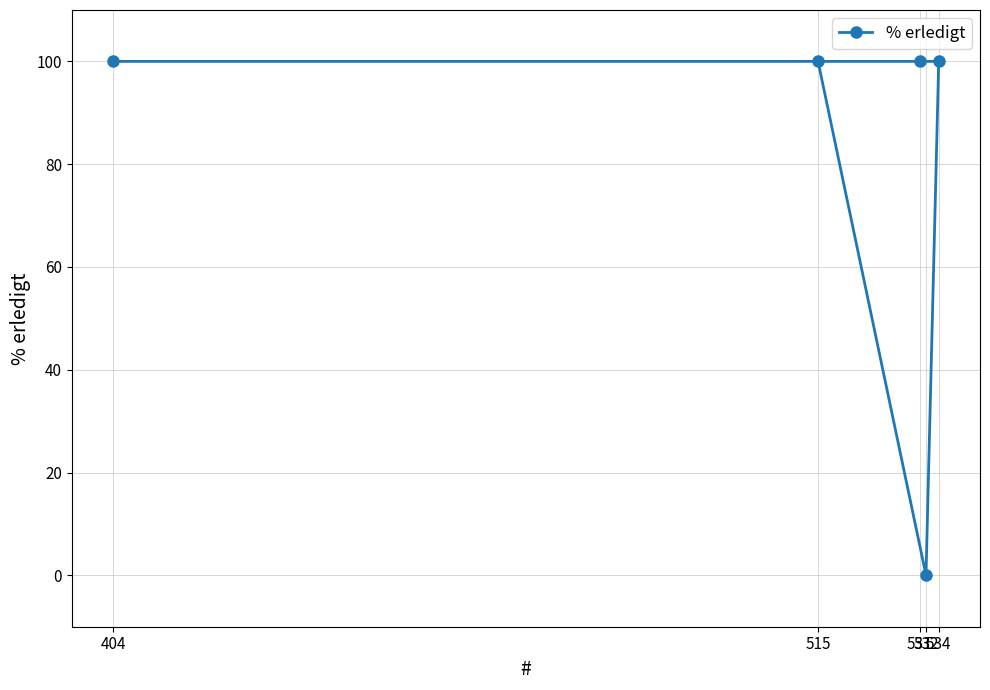

How many data points does each series have?

5